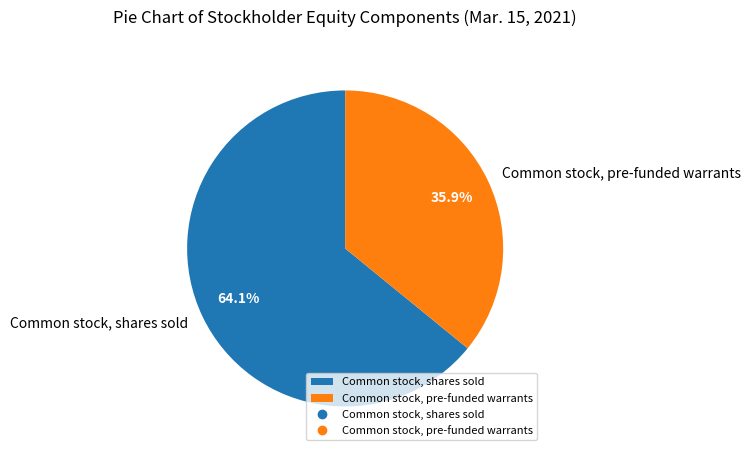

To the nearest percent, what is the combined percentage of Common stock, shares sold and Common stock, pre-funded warrants?

100%